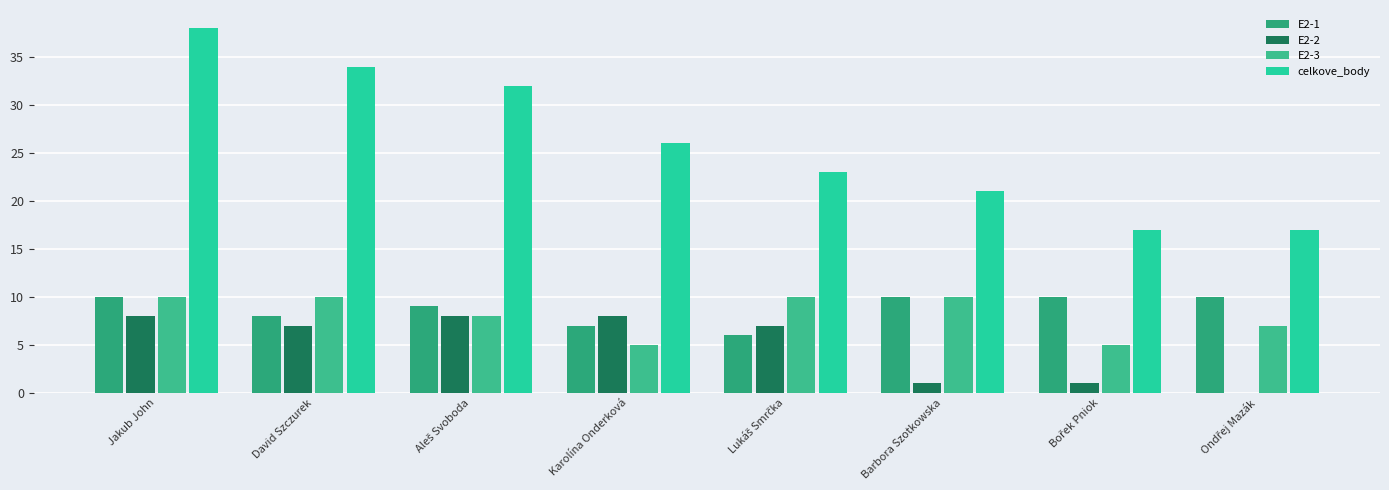

Rank the series by their maximum value, from highest to lowest.

celkove_body, E2-1, E2-3, E2-2